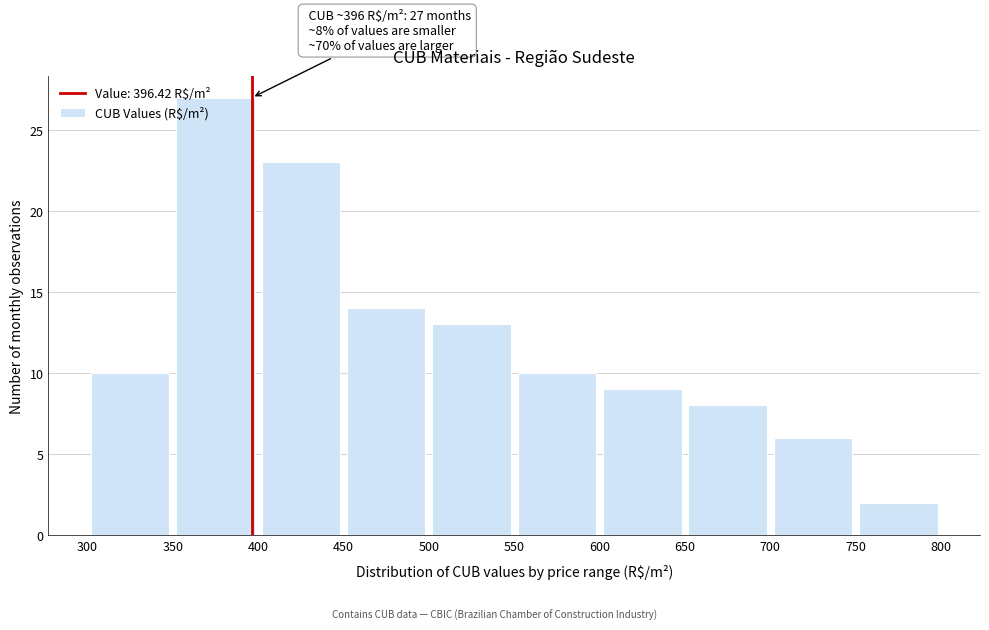

Over which range of the x-axis is the bar tallest?

350 to 400